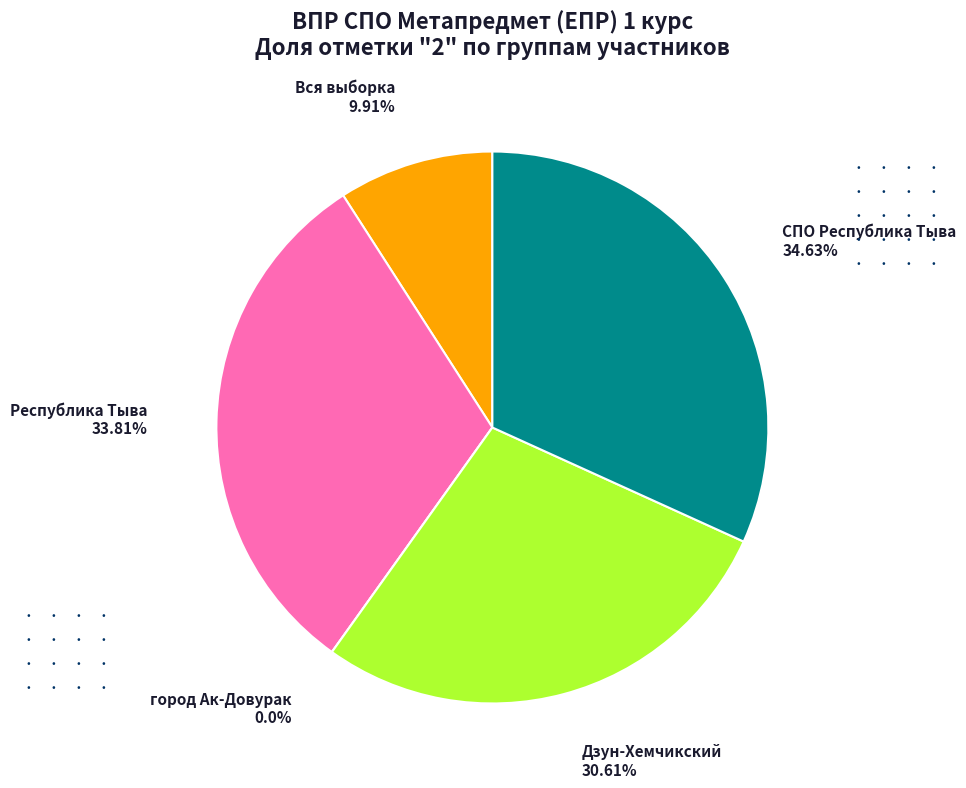

Does Республика Тыва represent more than half of the total?

No